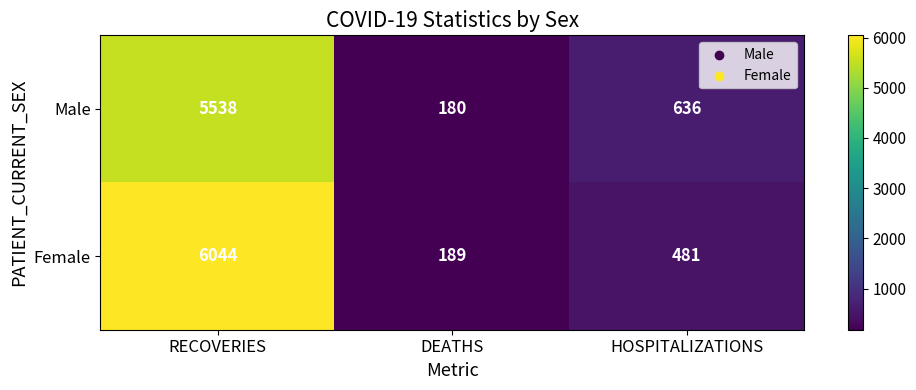

Which label corresponds to the largest value in the chart?

RECOVERIES